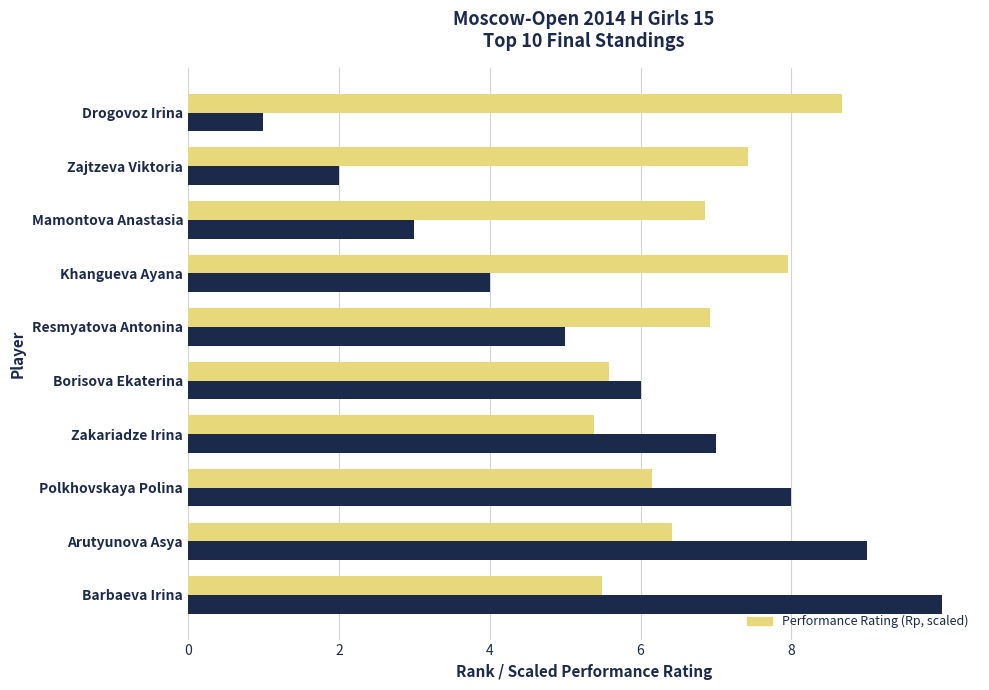

The Final Rank (position) series shows 1.4 at Drogovoz Irina. True or false?

False